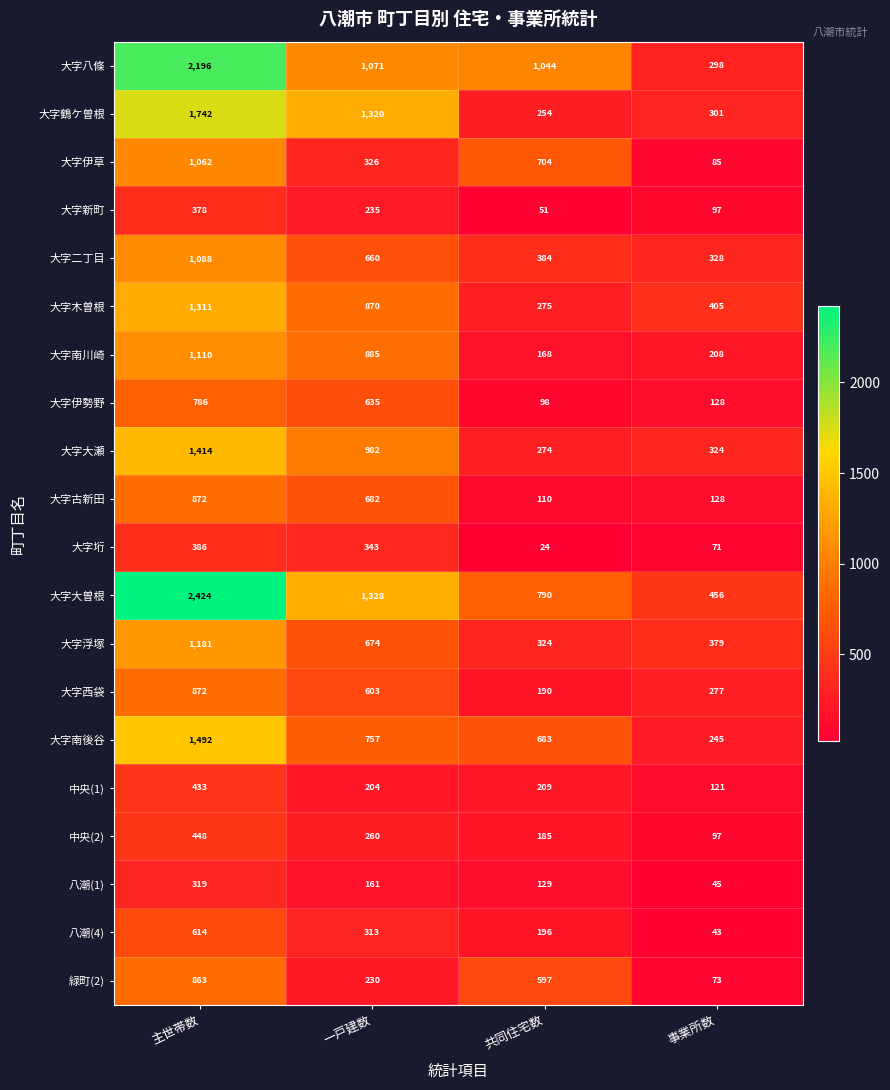

The 大字西袋 series shows 86 at 事業所数. True or false?

False